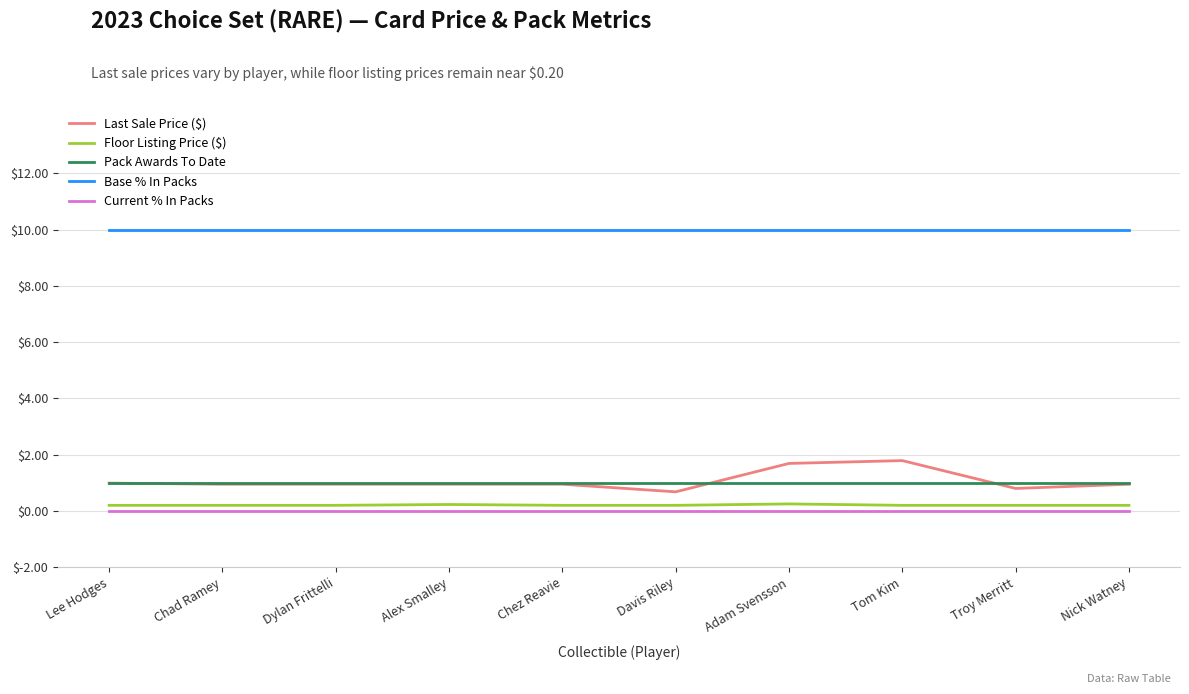

What is the average value of the Pack Awards To Date series?

1.0